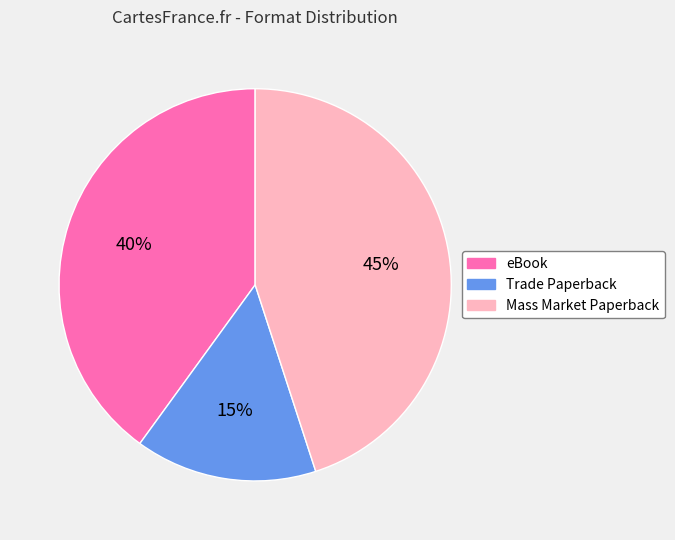

Is there any slice that represents more than half of the pie?

No